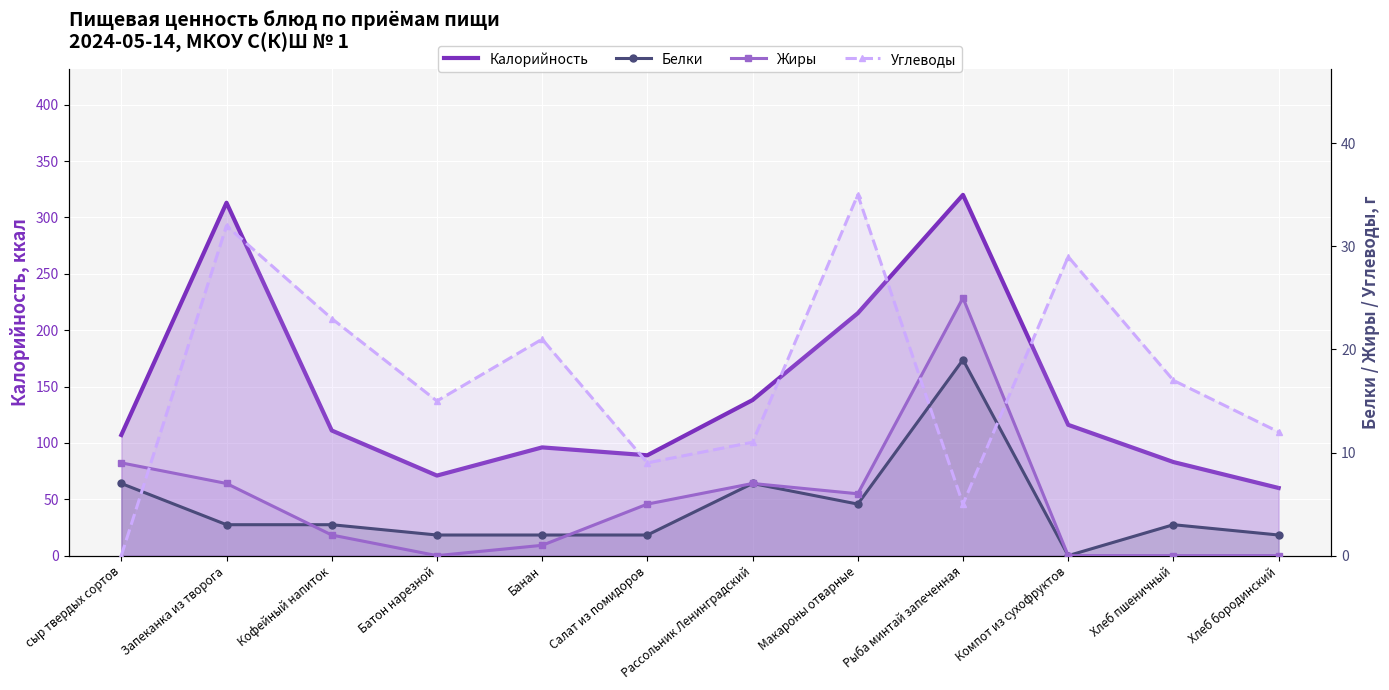

Where is the first local maximum for Калорийность?

Запеканка из творога